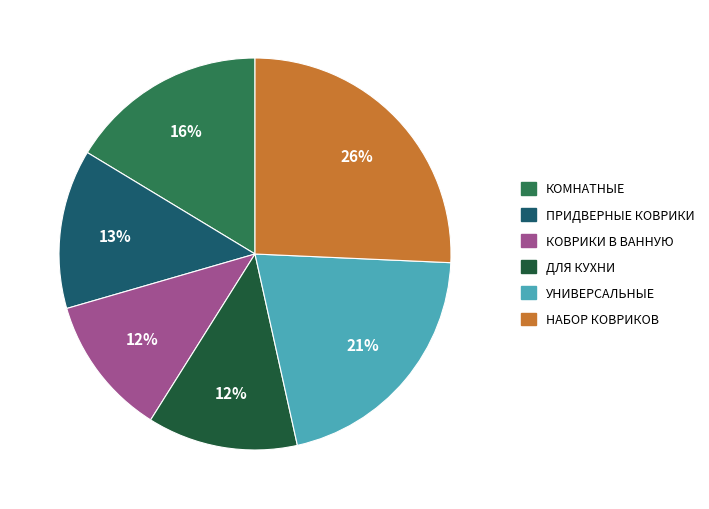

To the nearest percent, what is the average slice percentage?

17%